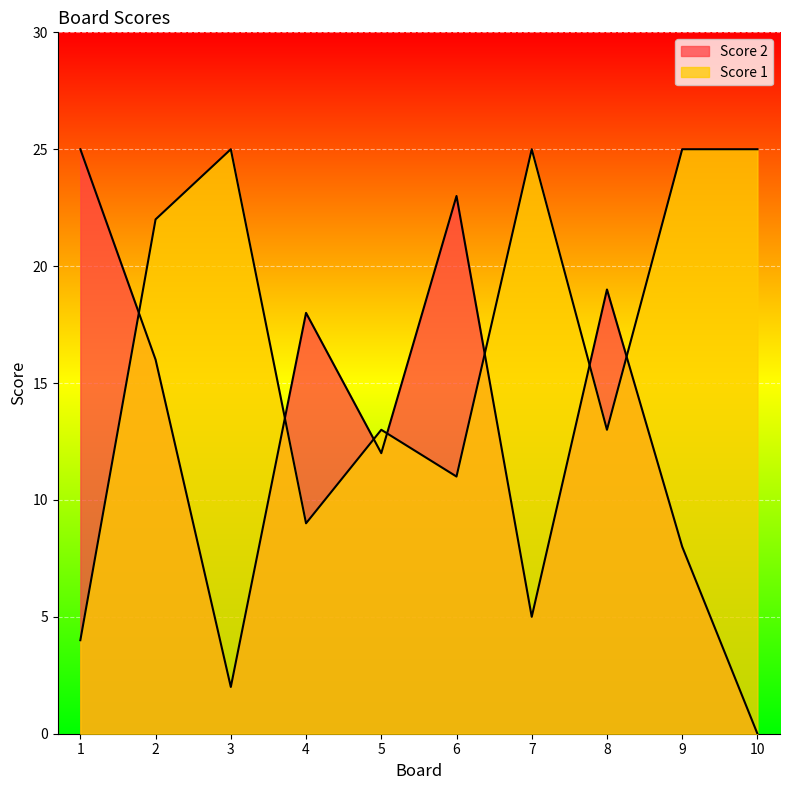

Reading left to right, transcribe all the data shown in this chart.

Score 2: 1=25	2=16	3=2	4=18	5=12	6=23	7=5	8=19	9=8	10=0
Score 1: 1=4	2=22	3=25	4=9	5=13	6=11	7=25	8=13	9=25	10=25